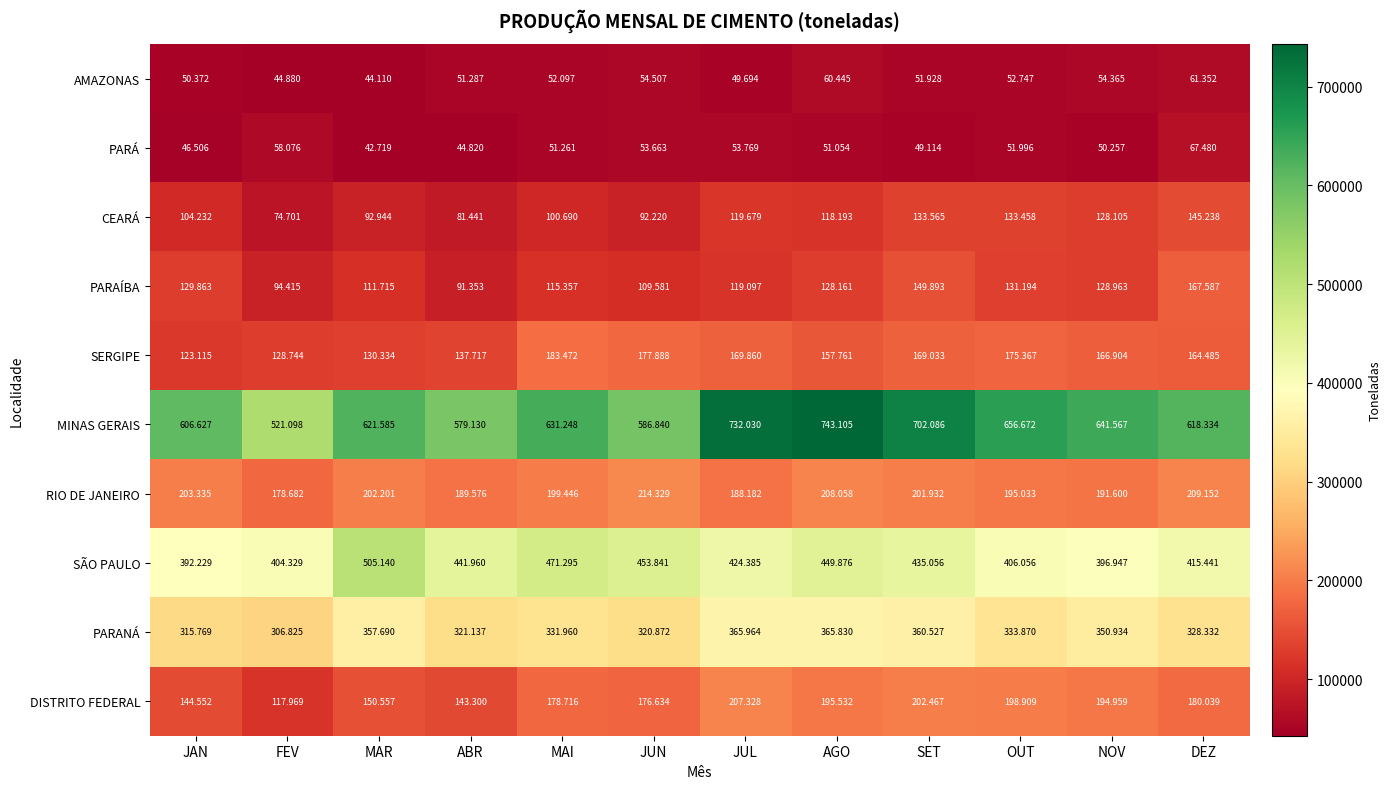

At MAR, list the series in order from smallest to largest.

PARÁ, AMAZONAS, CEARÁ, PARAÍBA, SERGIPE, DISTRITO FEDERAL, RIO DE JANEIRO, PARANÁ, SÃO PAULO, MINAS GERAIS